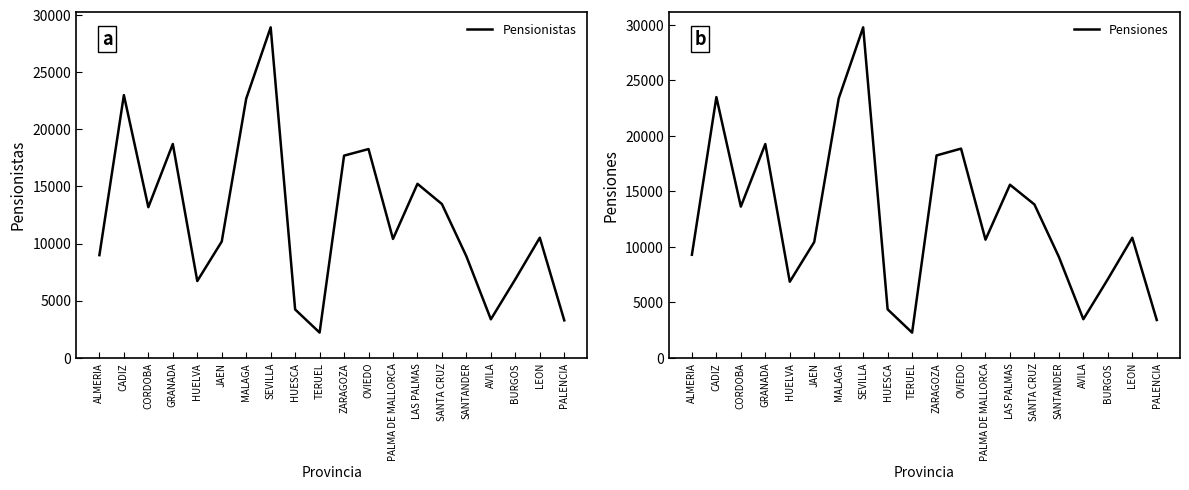

Is it true that Pensiones equals 48365 at SEVILLA?

False